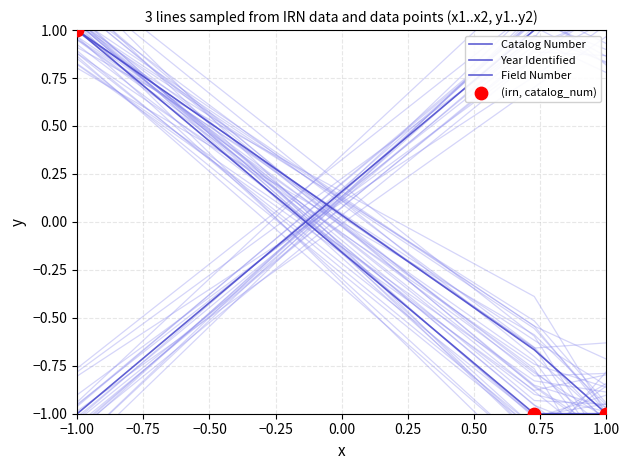

Which series contains the lowest Y value?

Catalog Number